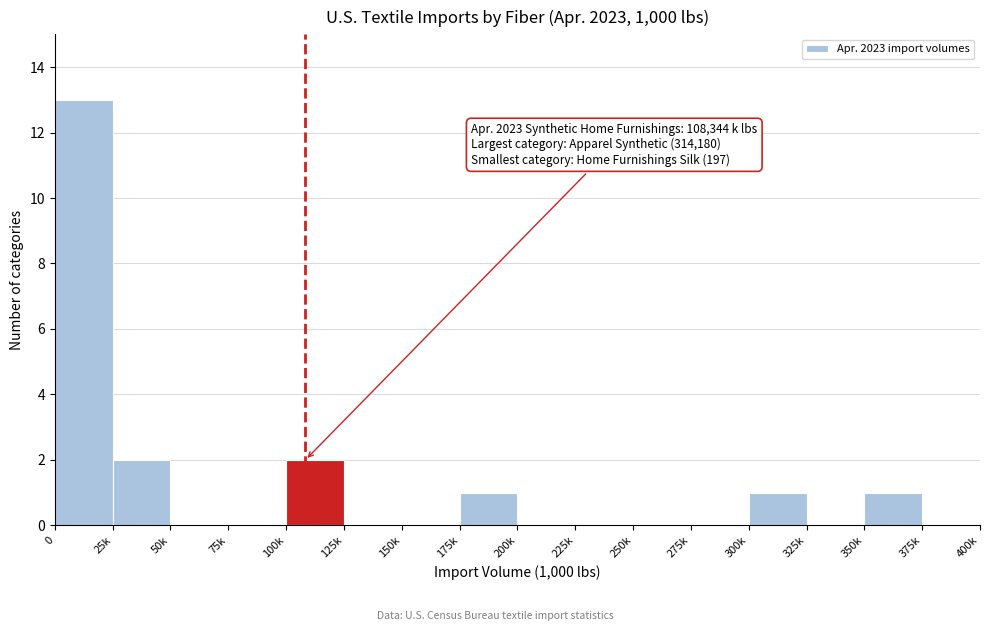

Reading right to left, what are all the values shown in this chart?

375k=0	350k=1	325k=0	300k=1	275k=0	250k=0	225k=0	200k=0	175k=1	150k=0	125k=0	100k=2	75k=0	50k=0	25k=2	0=13